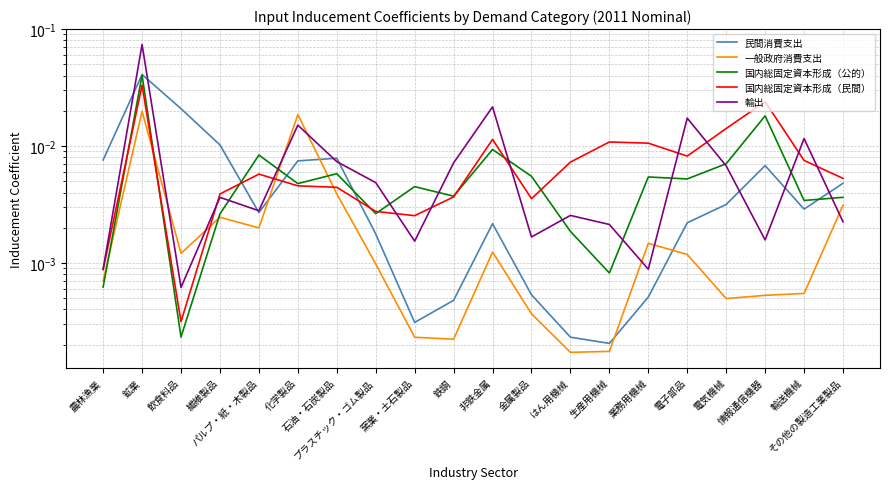

Between プラスチック・ゴム製品 and 電子部品, which series saw the biggest shift?

輸出